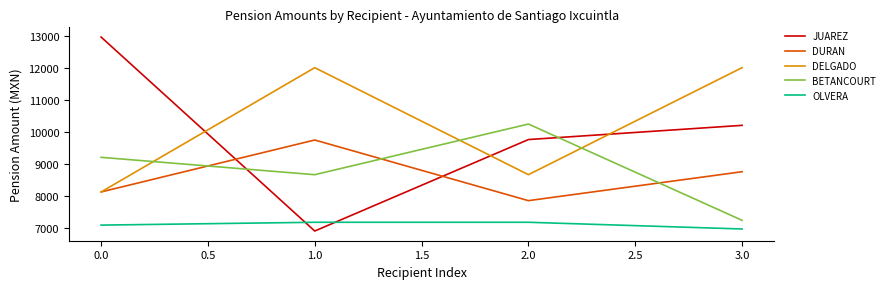

What is the sum of the BETANCOURT values at 0.0 and 1.0?

17880.5